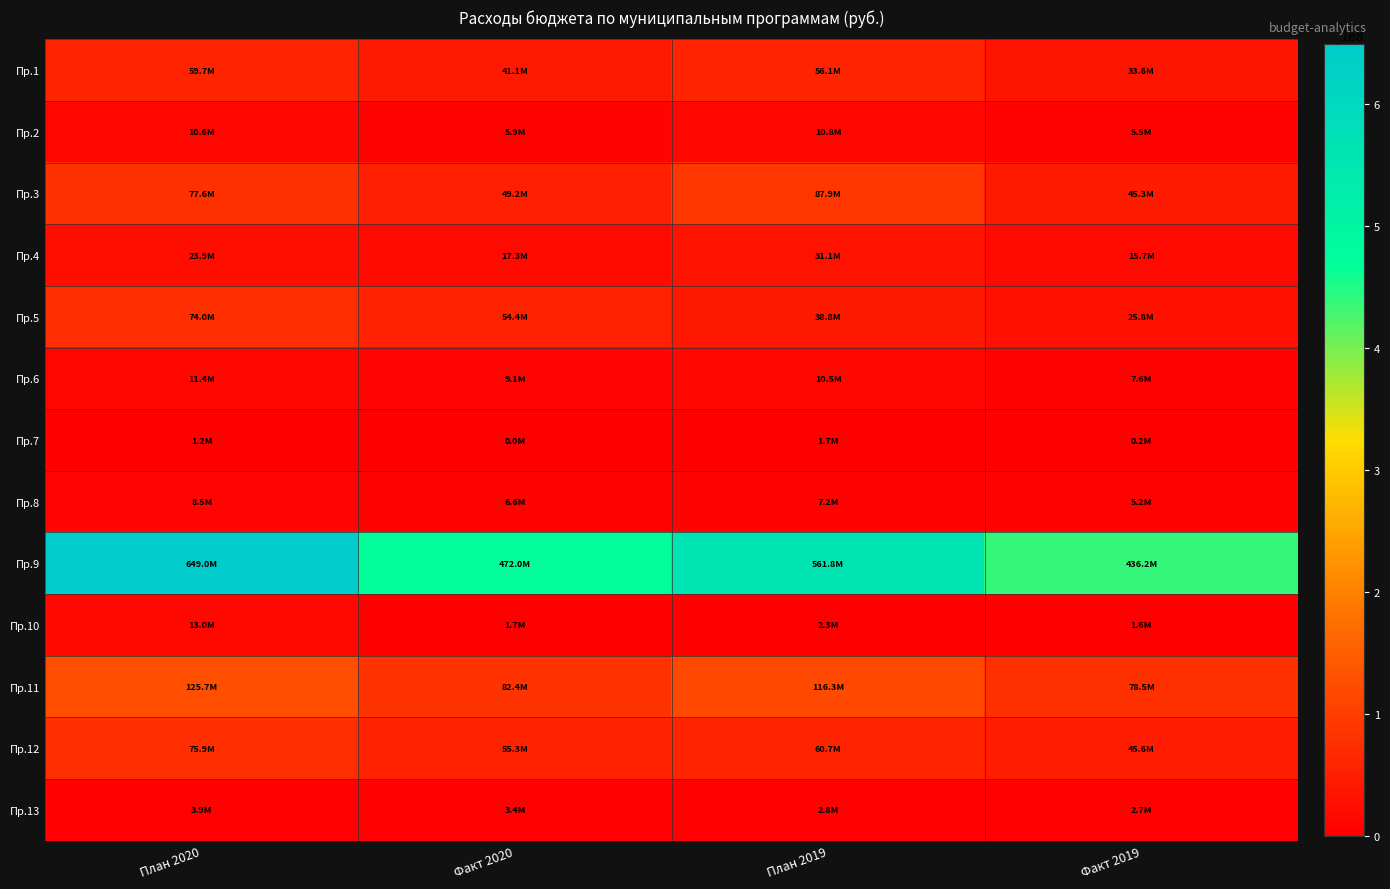

Which series has the largest total across all categories?

Пр.9